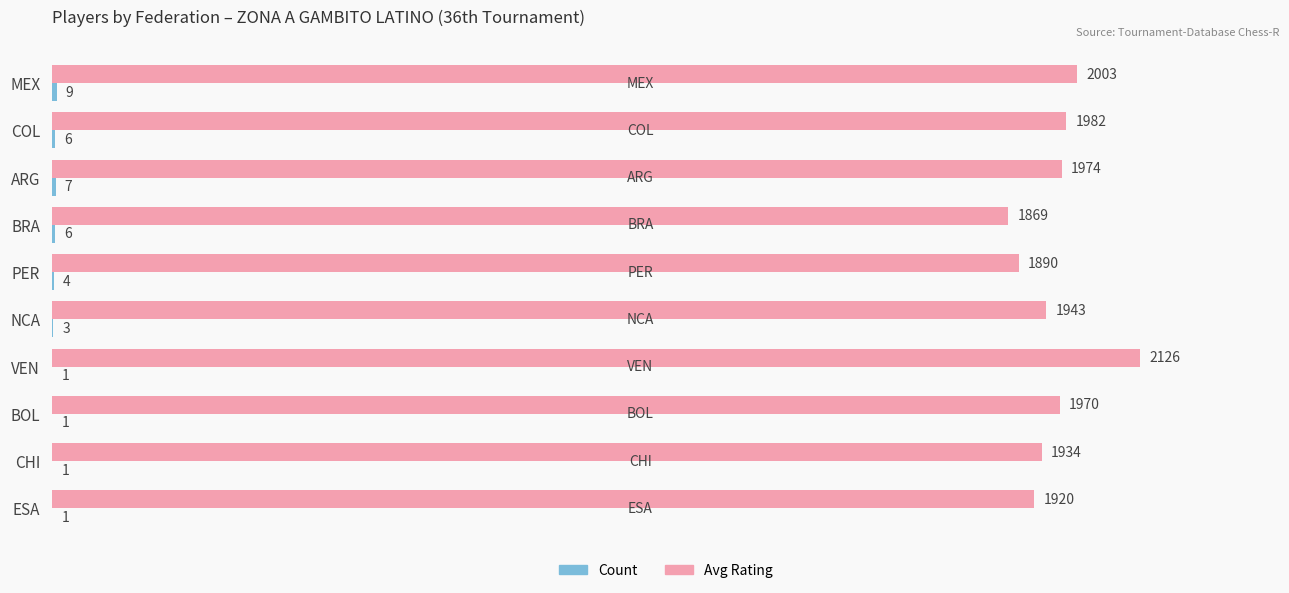

Is it true that Avg Rating equals 1970 at BOL?

True